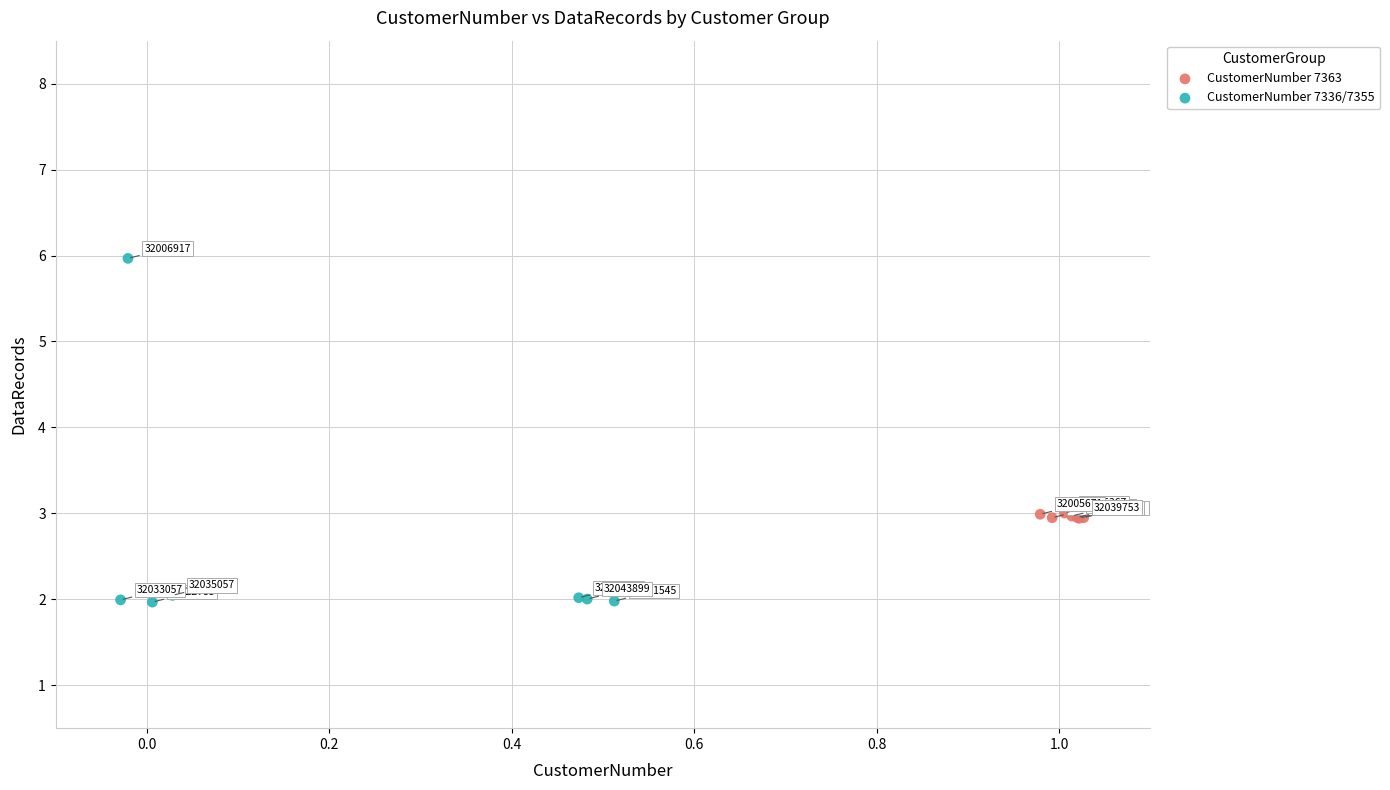

Which series has the largest Y range (max minus min)?

CustomerNumber 7336/7355